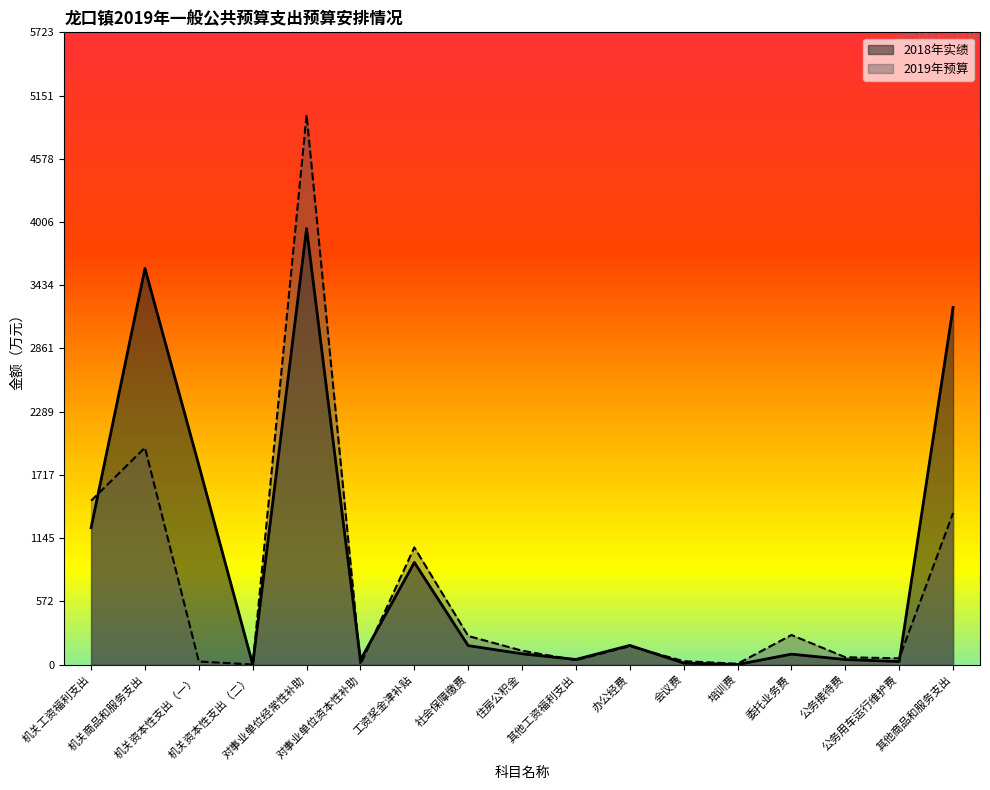

How many data points does each series have?

17